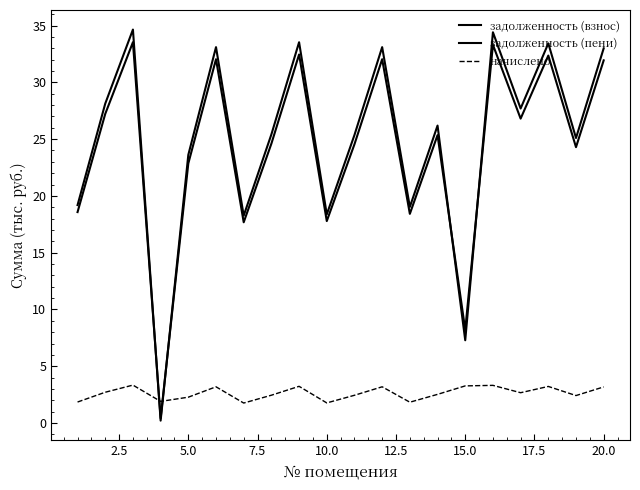

What is the sum of all задолженность (пени) values?

499.1